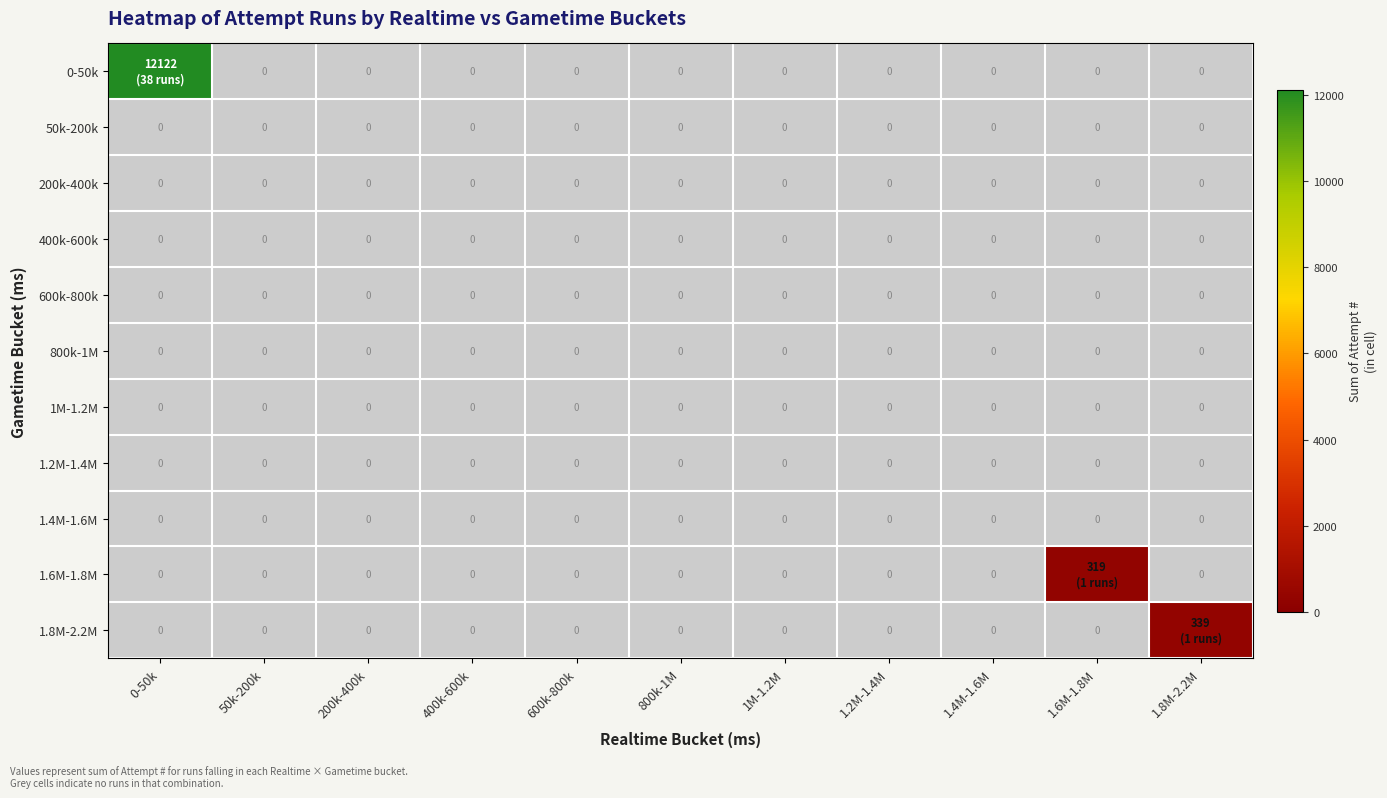

The value of 200k-400k at 1.6M-1.8M is 0. True or false?

True